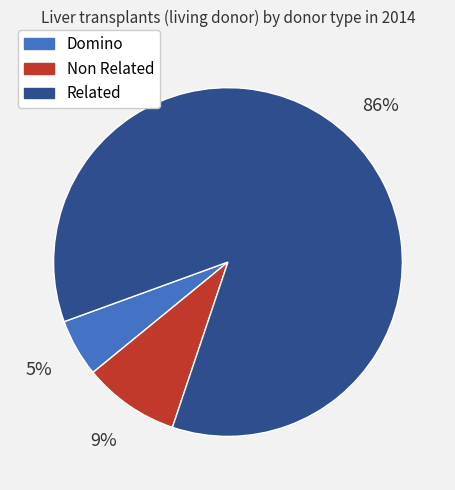

Do Related and Non Related together represent more than half of the pie?

Yes